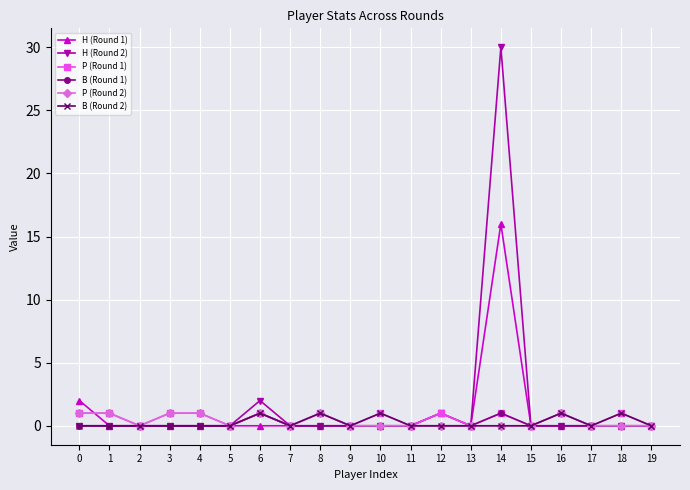

Which series has the largest range (max minus min)?

H (Round 2)